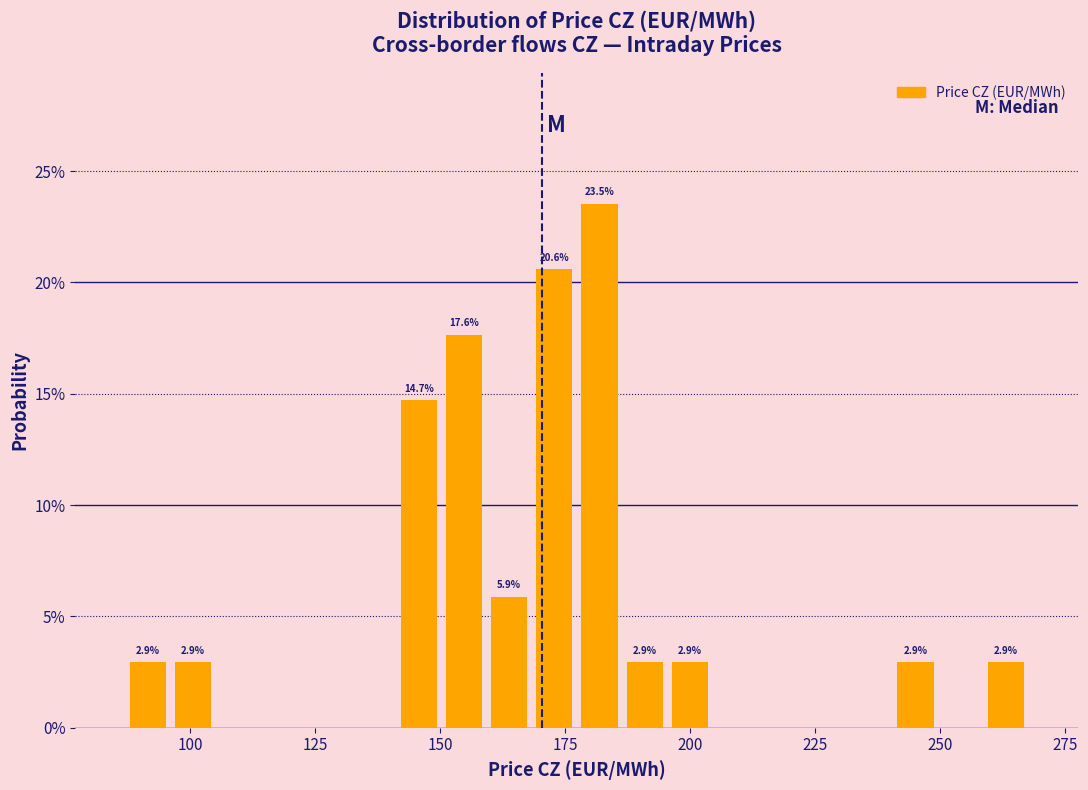

Read against the x-axis, roughly where is the centre of the tallest bar?

180